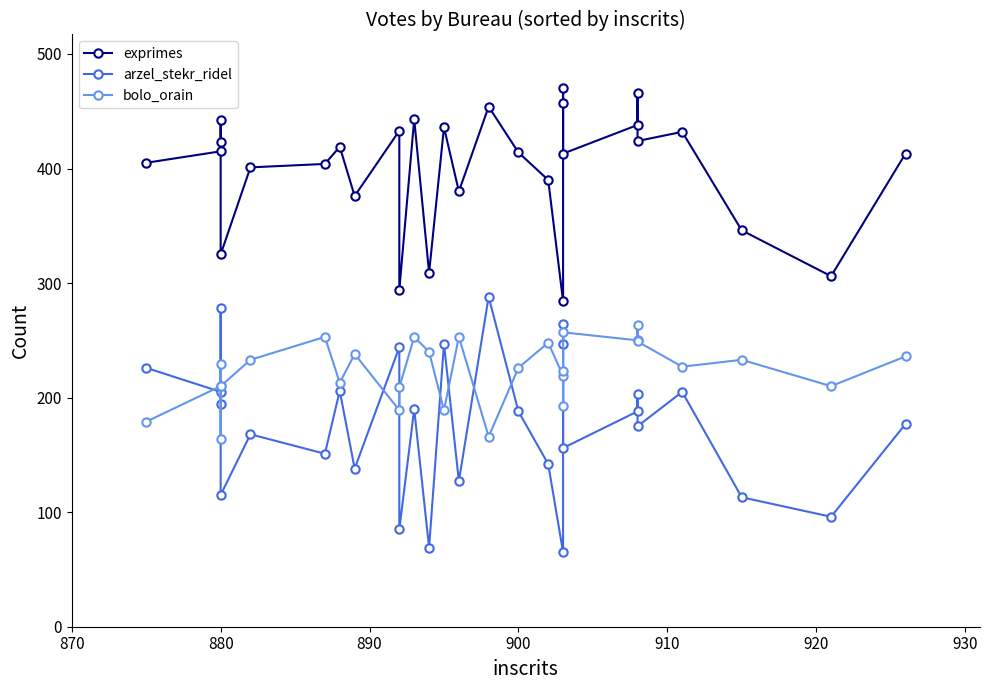

Count the number of categories in the chart.

29